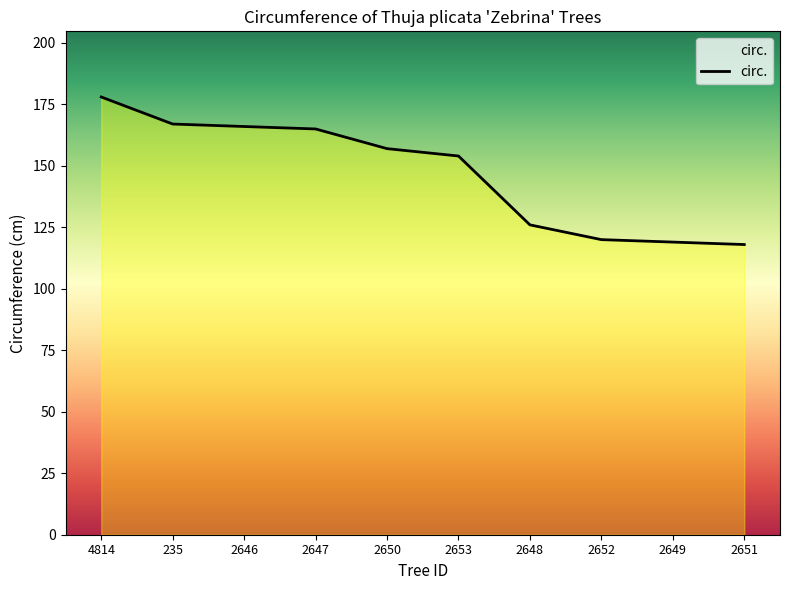

Which has a higher value, 2651 or 235?

235